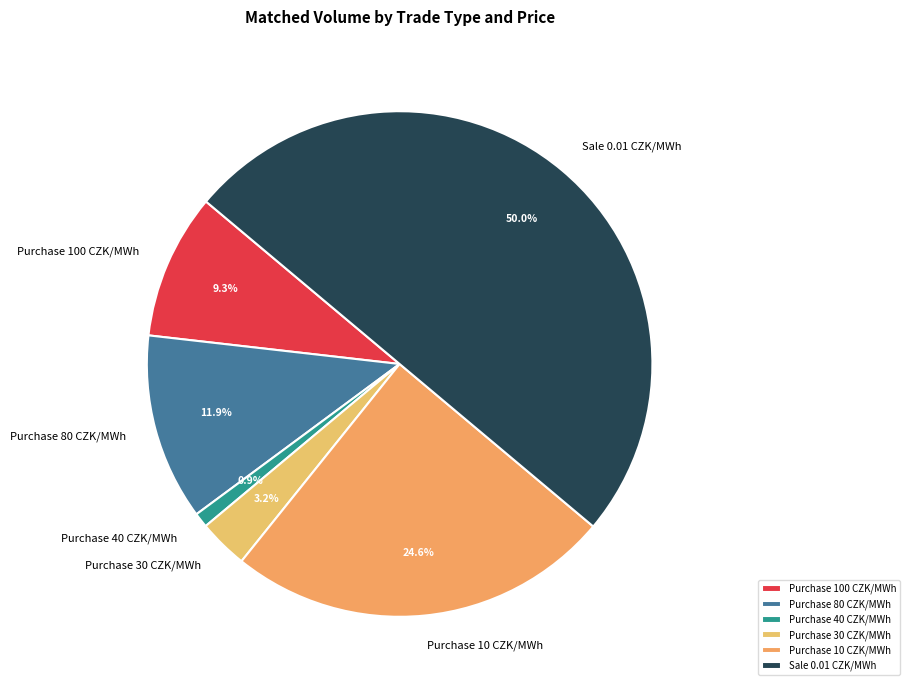

Which category has the biggest portion of the pie?

Sale 0.01 CZK/MWh